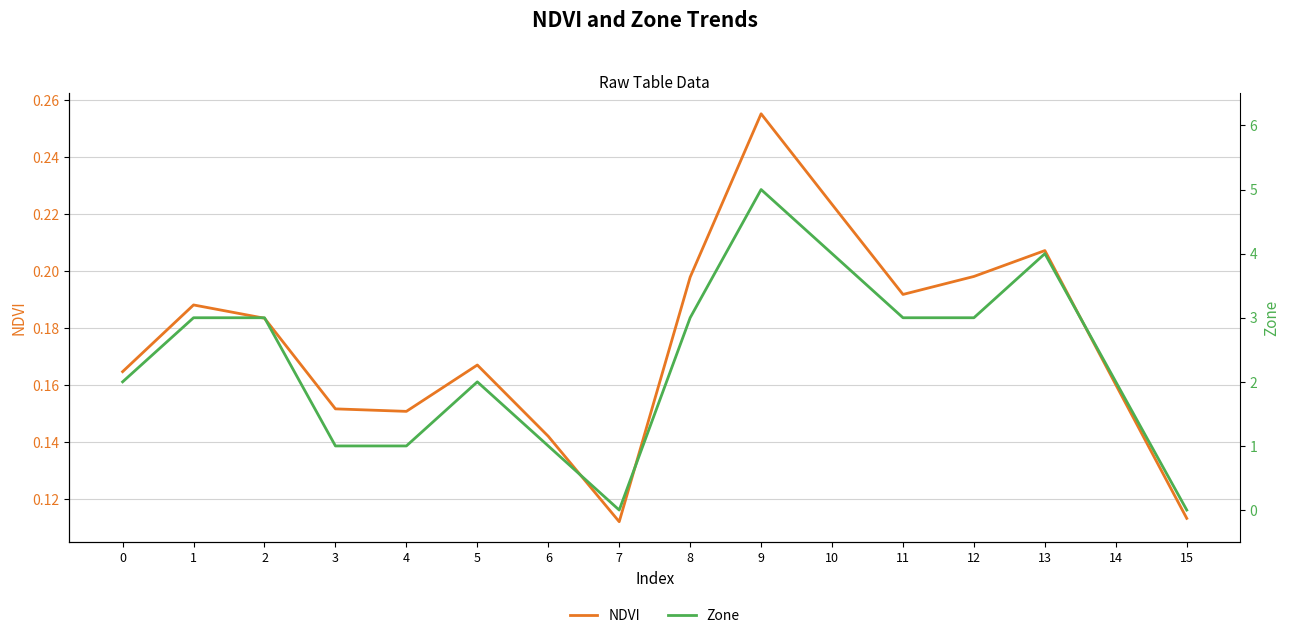

How many data points does each series have?

16